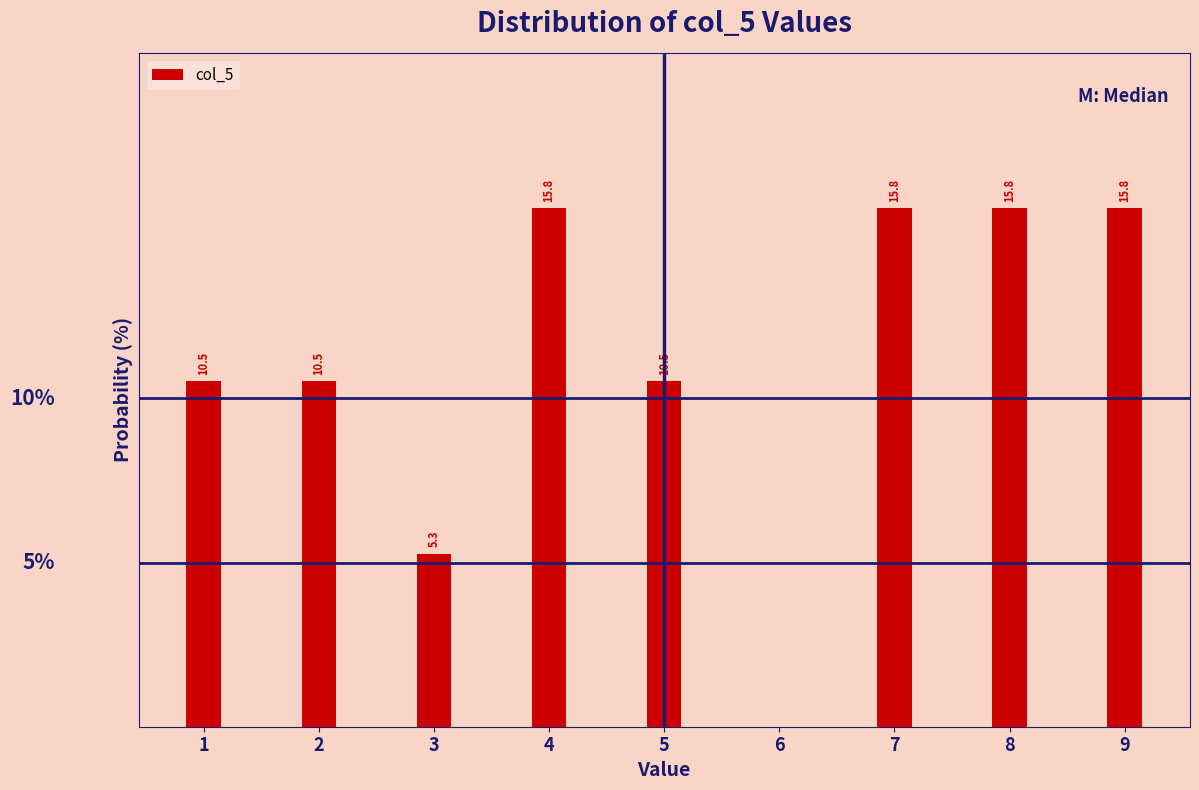

Reading right to left, list all the values displayed in this chart.

15.8	15.8	15.8	10.5	15.8	5.3	10.5	10.5